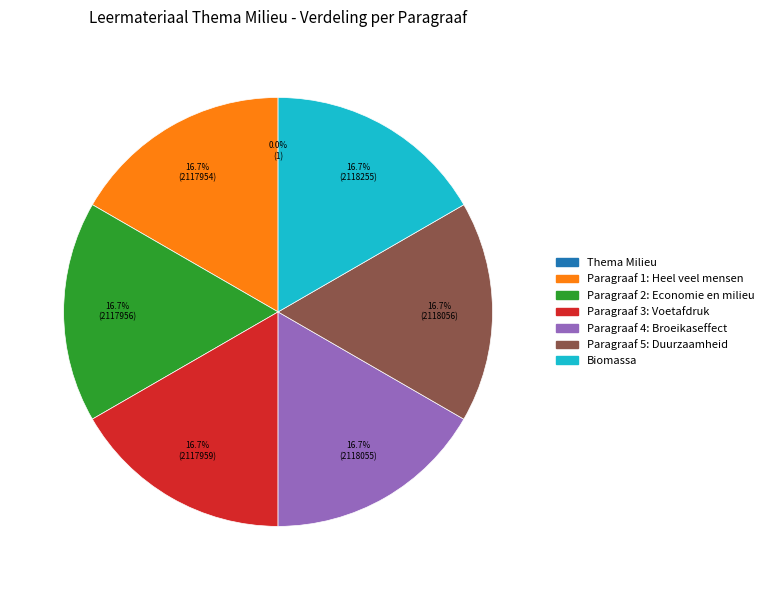

Does Paragraaf 2: Economie en milieu account for over 50% of the chart?

No